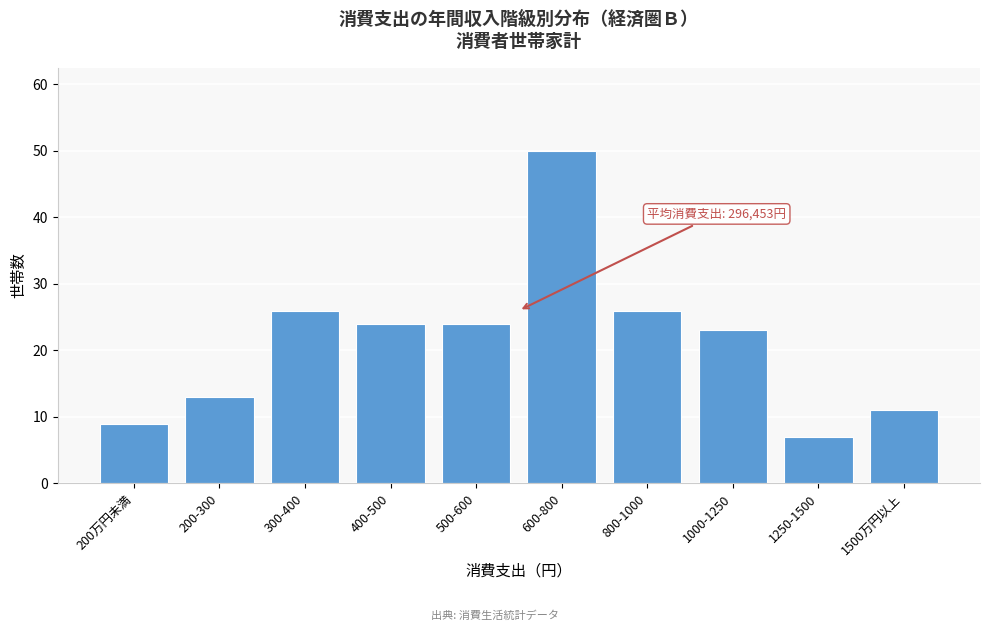

Reading right to left, transcribe all the data shown in this chart.

1500万円以上=11	1250-1500=7	1000-1250=23	800-1000=26	600-800=50	500-600=24	400-500=24	300-400=26	200-300=13	200万円未満=9